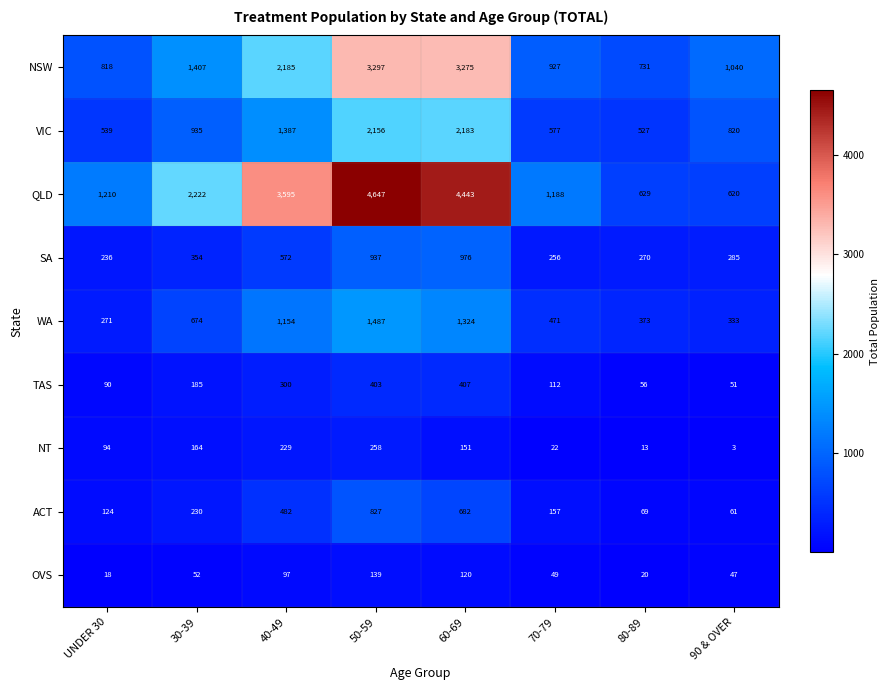

True or false: WA has a value of 271 at UNDER 30.

True